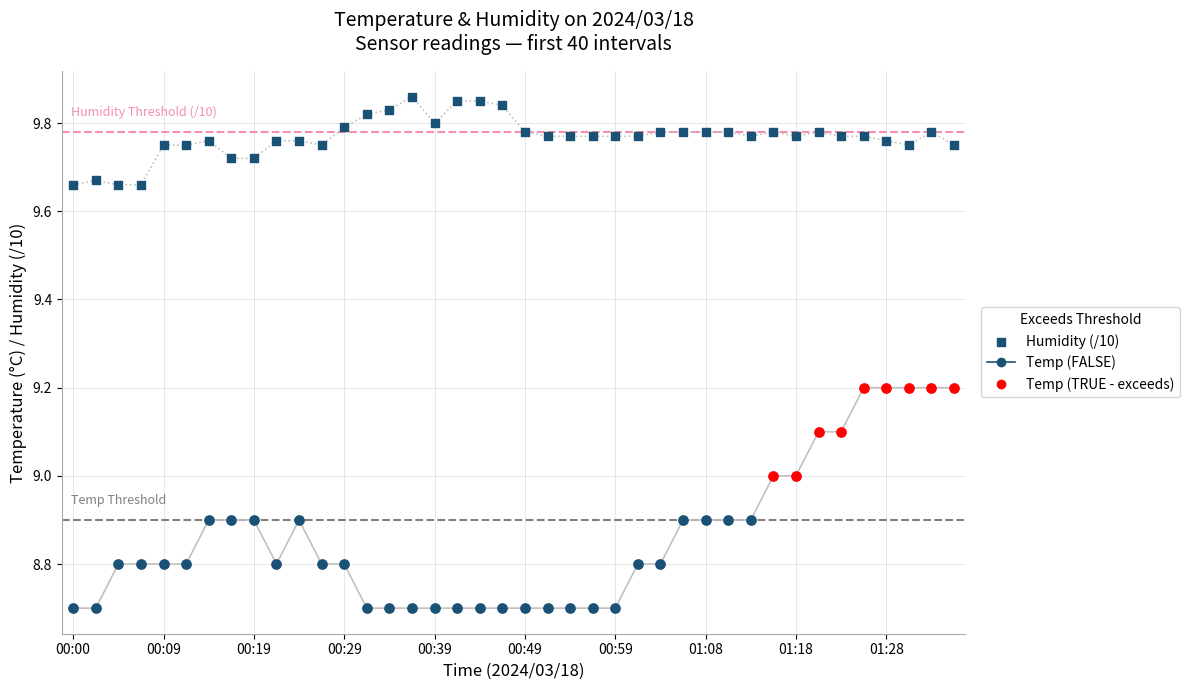

What is the change in value from 17 to 31?

-0.1